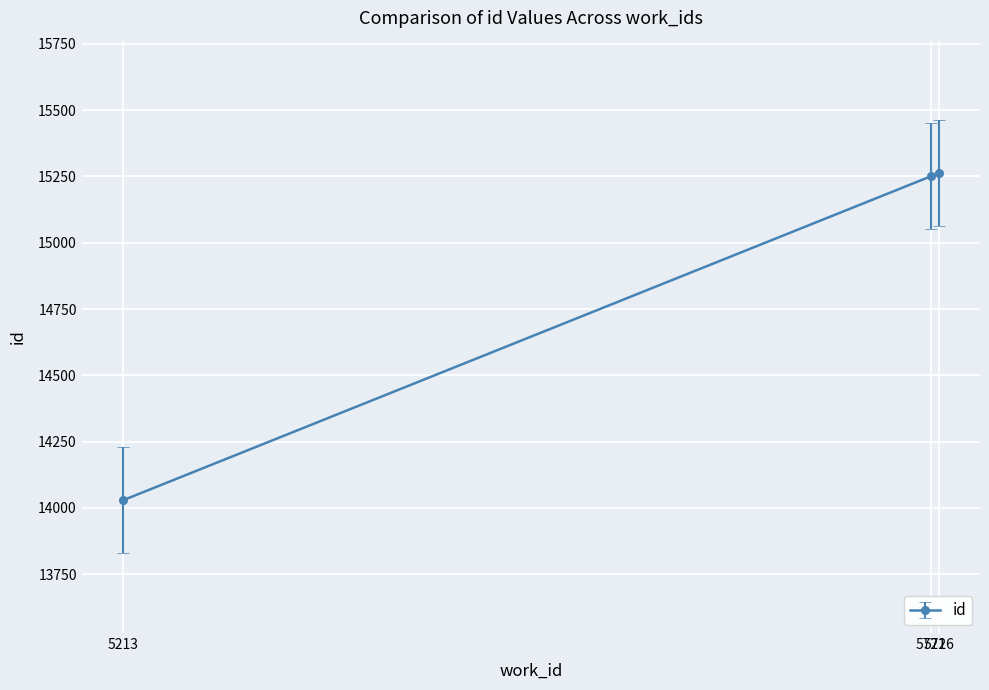

What is the sum of all values?

44541